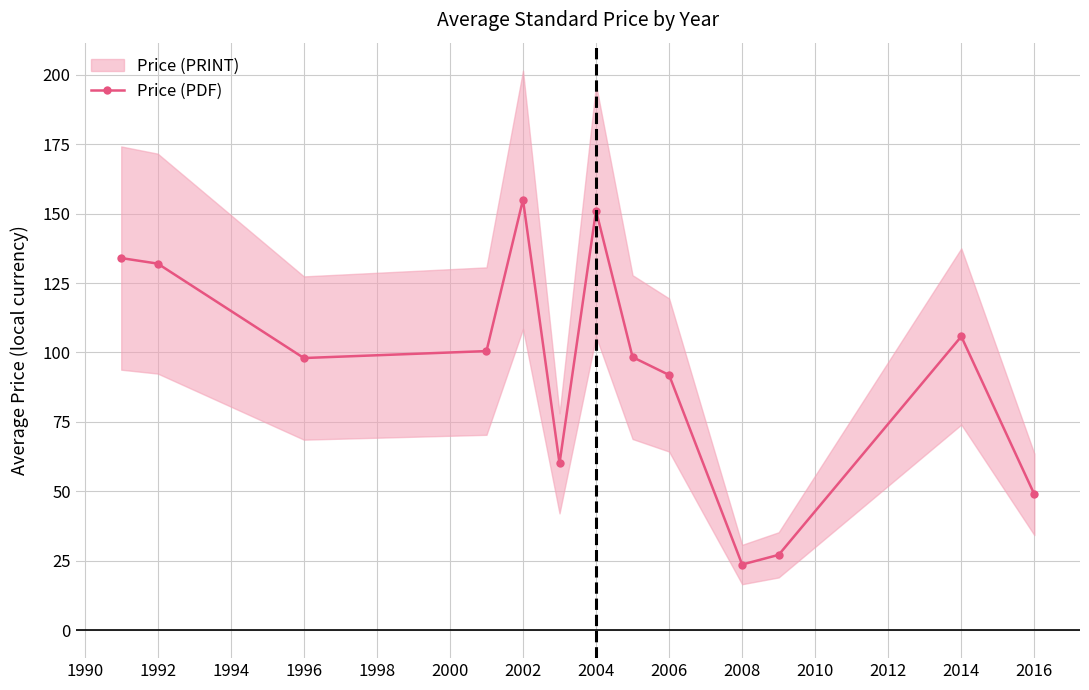

True or false: Price (PDF) has a value of 155.0 at 2002.

True